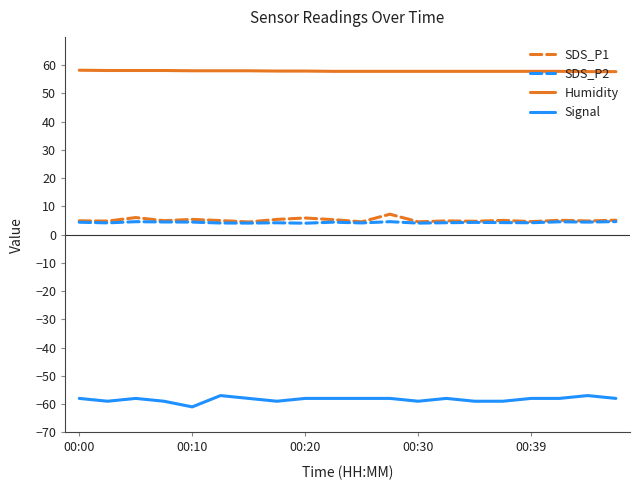

What is the minimum value shown in the chart?

-61.0